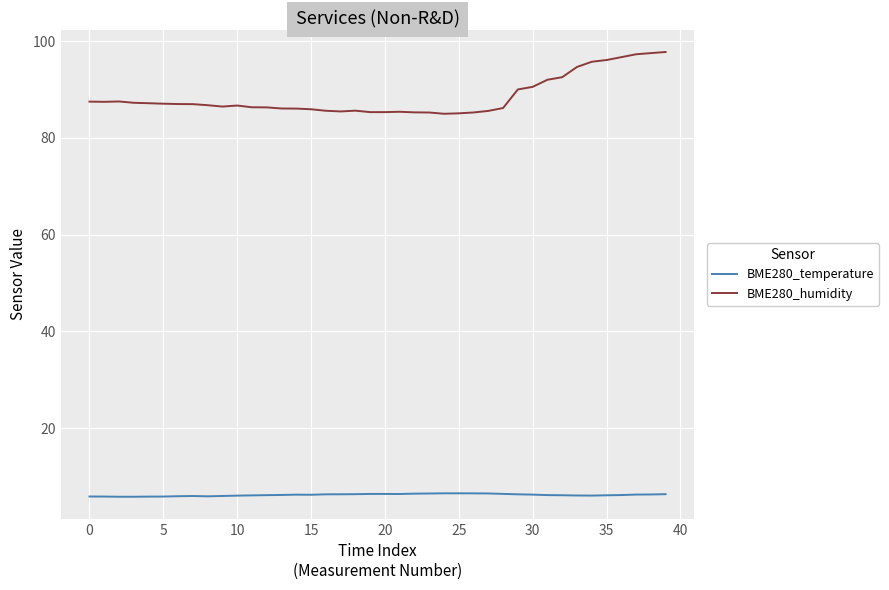

What is the smallest value displayed?

5.8